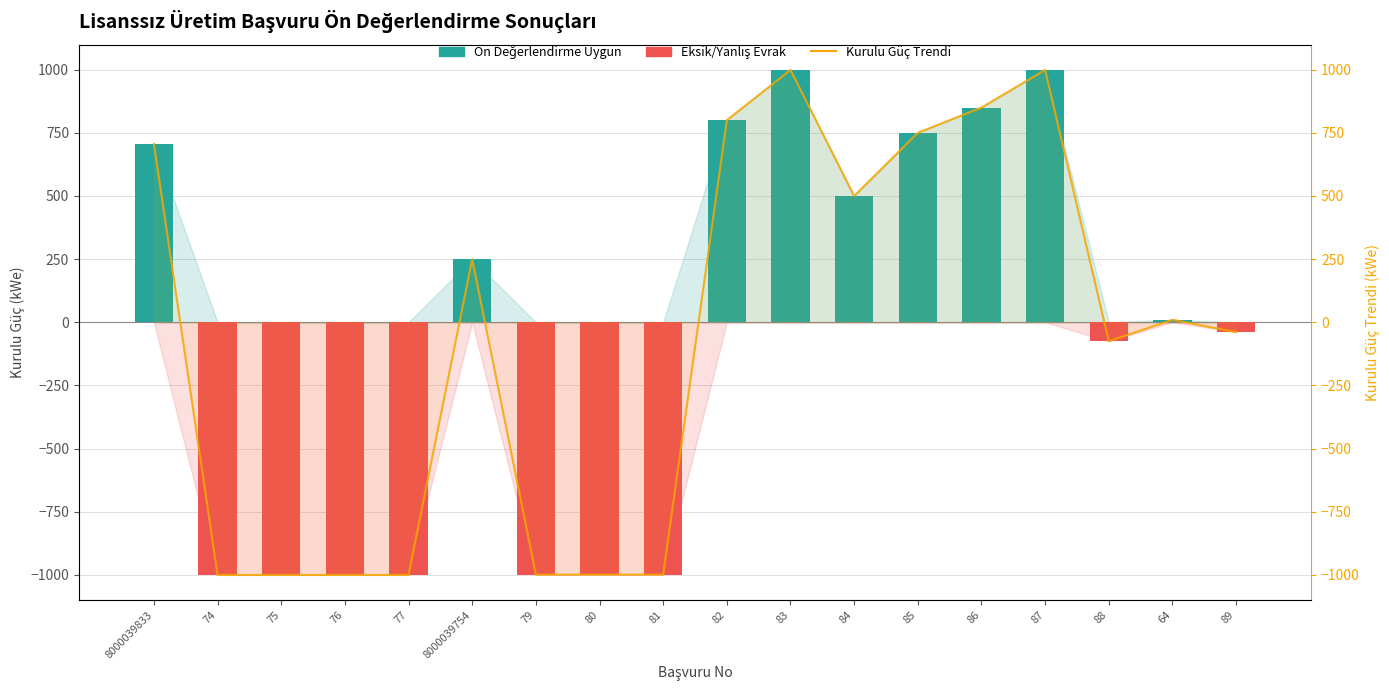

Where is Ön Değerlendirme Uygun nearest to the value 499?

84